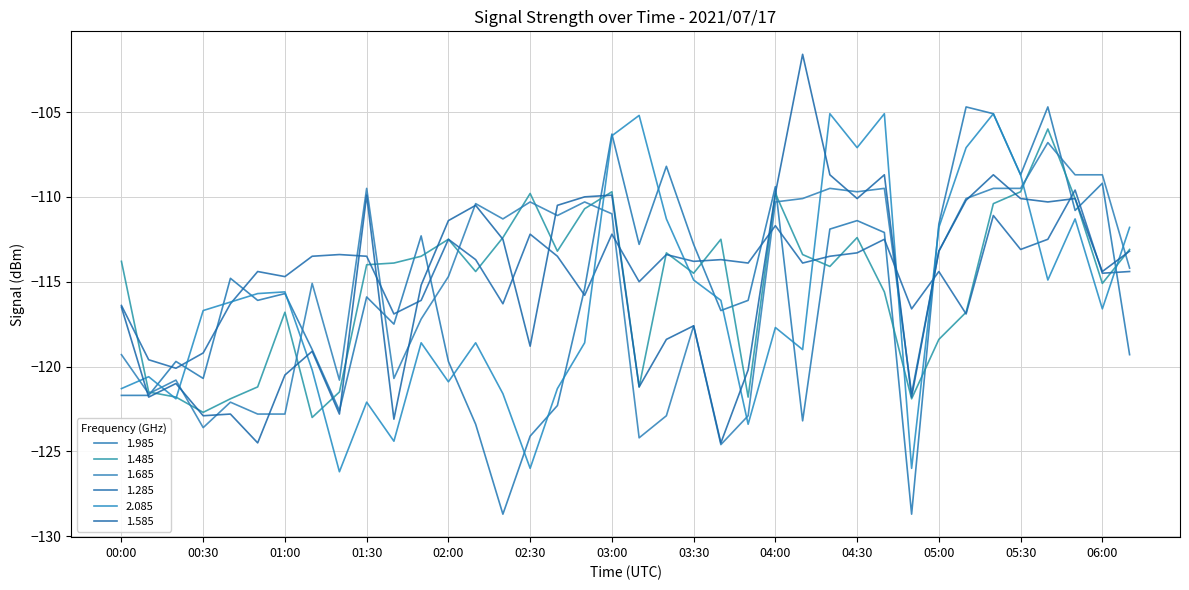

What is the maximum value for 1.685?

-106.8